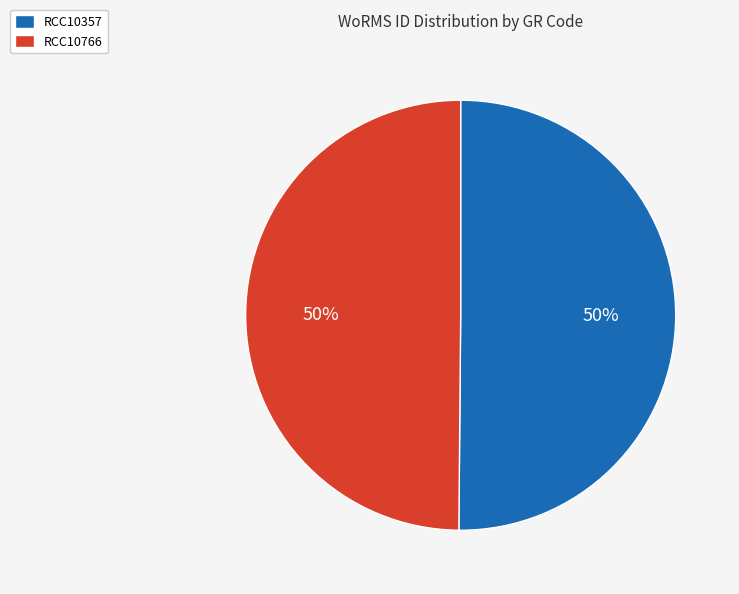

What percentage is the RCC10357 slice, to the nearest percent?

50%